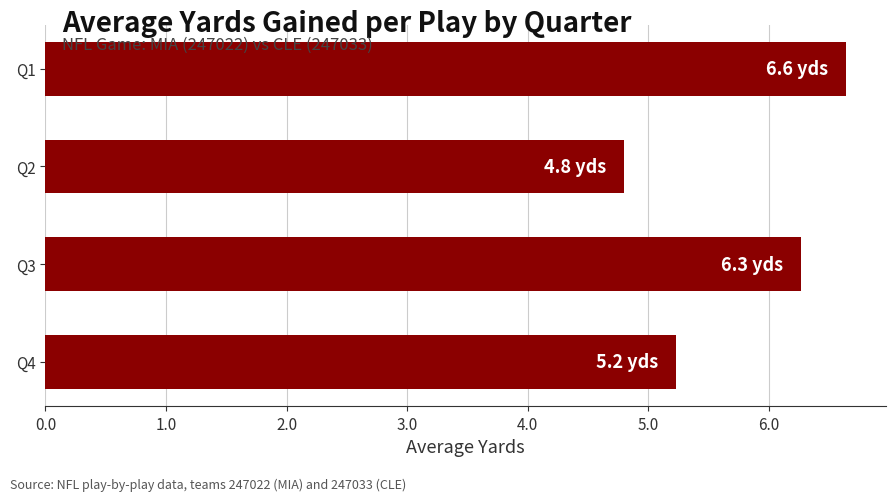

Rank the categories by value from lowest to highest.

Q2, Q4, Q3, Q1